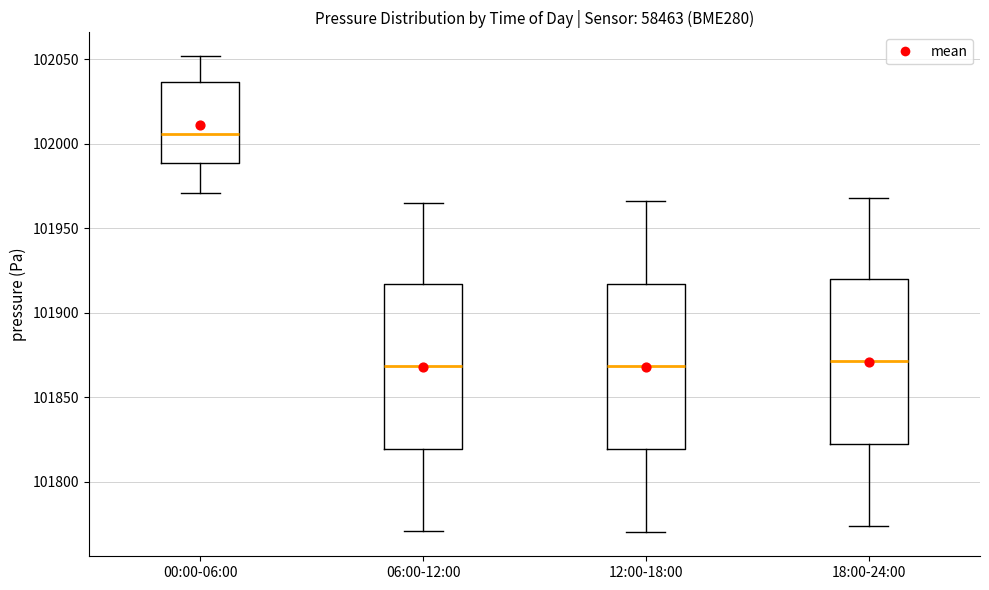

Where is the lower edge of the box for 06:00-12:00 on the y-axis? The values are not printed on the chart, so give them approximately, as read against the axis.

101820